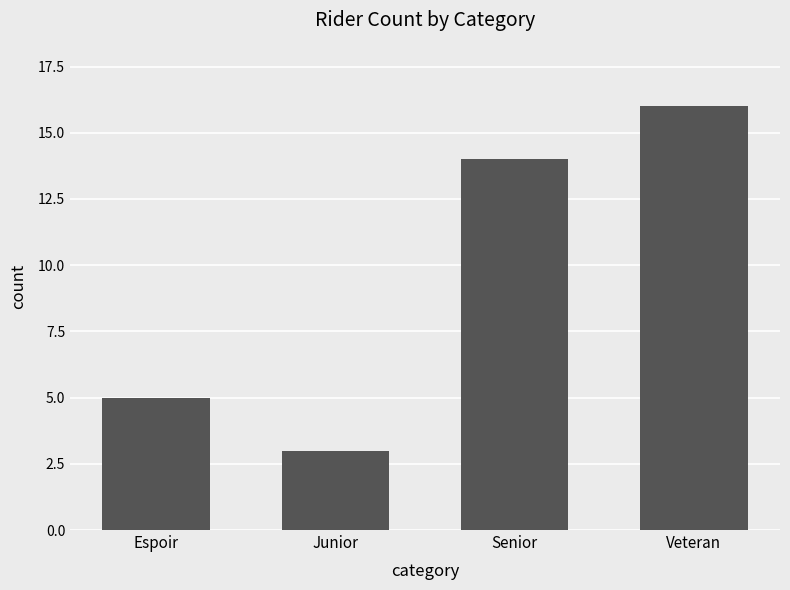

List the labels in order of value, largest first.

Veteran, Senior, Espoir, Junior